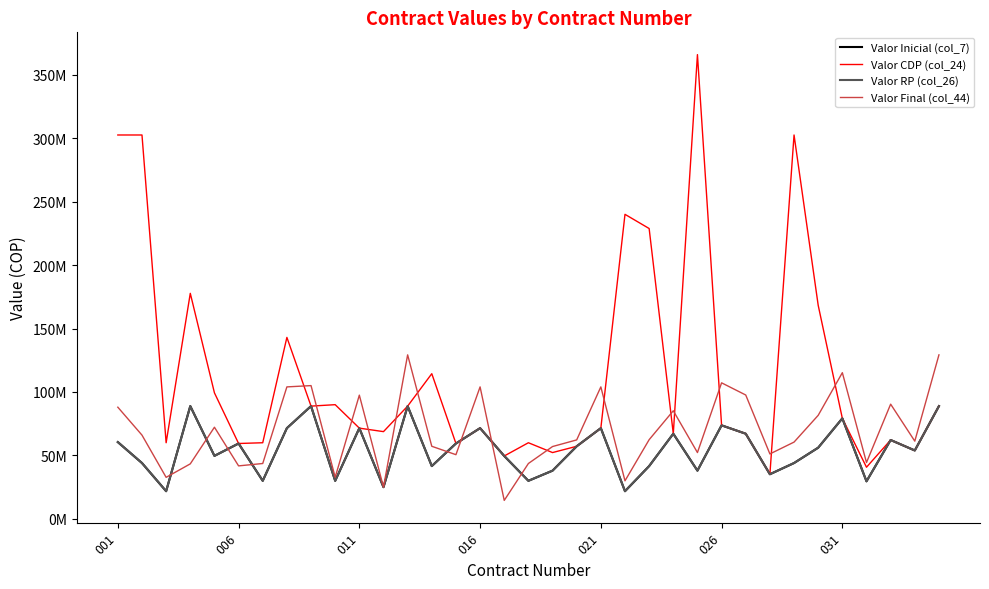

Does the chart display data point markers on the line(s)?

No